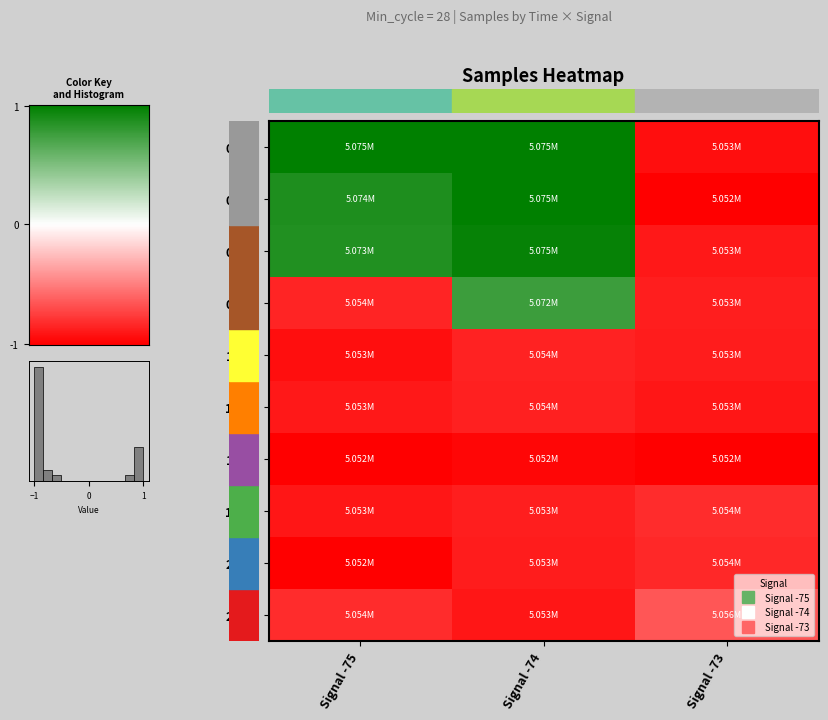

Count the number of categories in the chart.

3